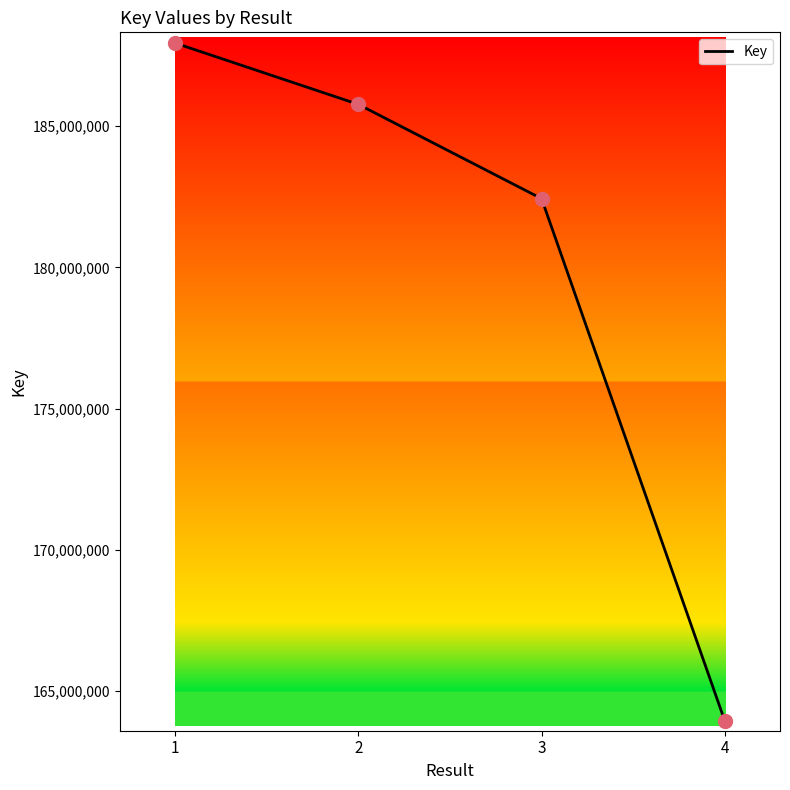

Between 2 and 3, which is larger?

2